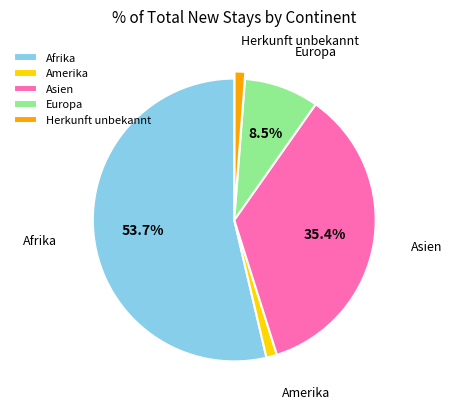

What is the majority slice?

Afrika